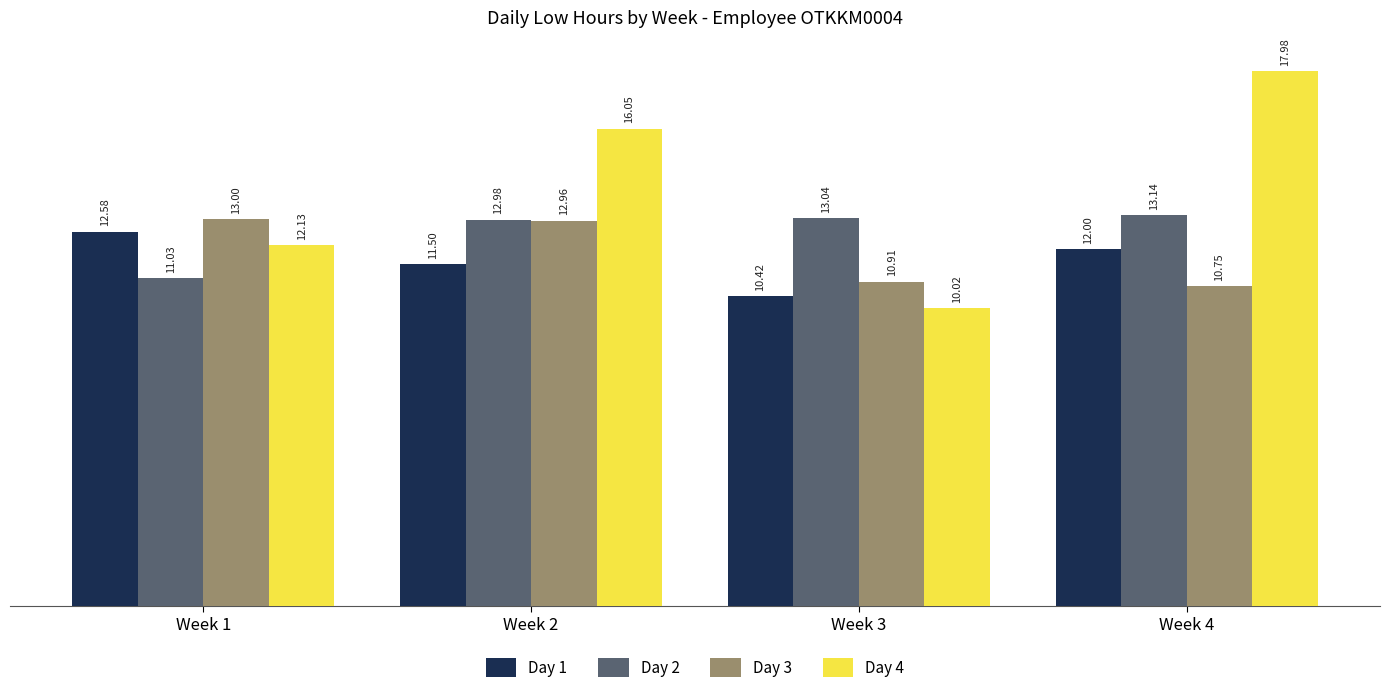

Where is Day 1 nearest to the value 11?

Week 2